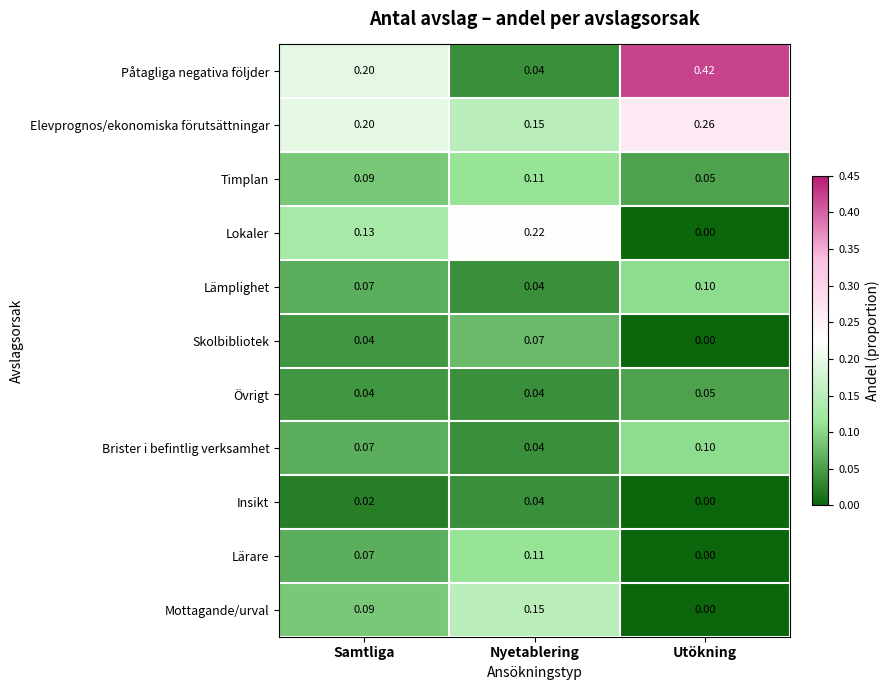

Which series changed the most between Samtliga and Nyetablering?

Påtagliga negativa följder